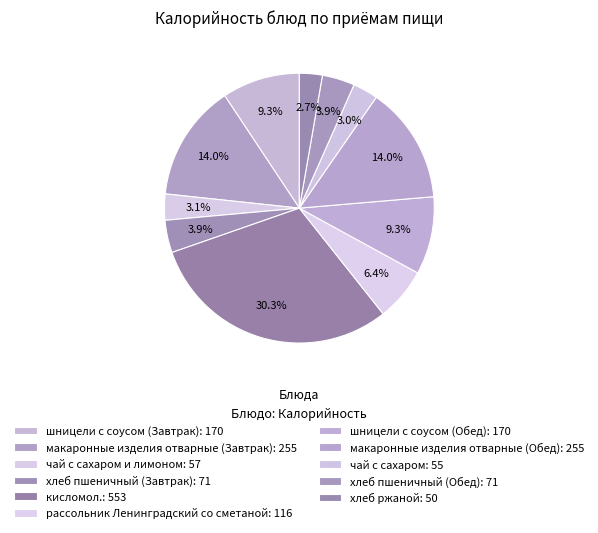

Which slice is the smallest?

хлеб ржаной